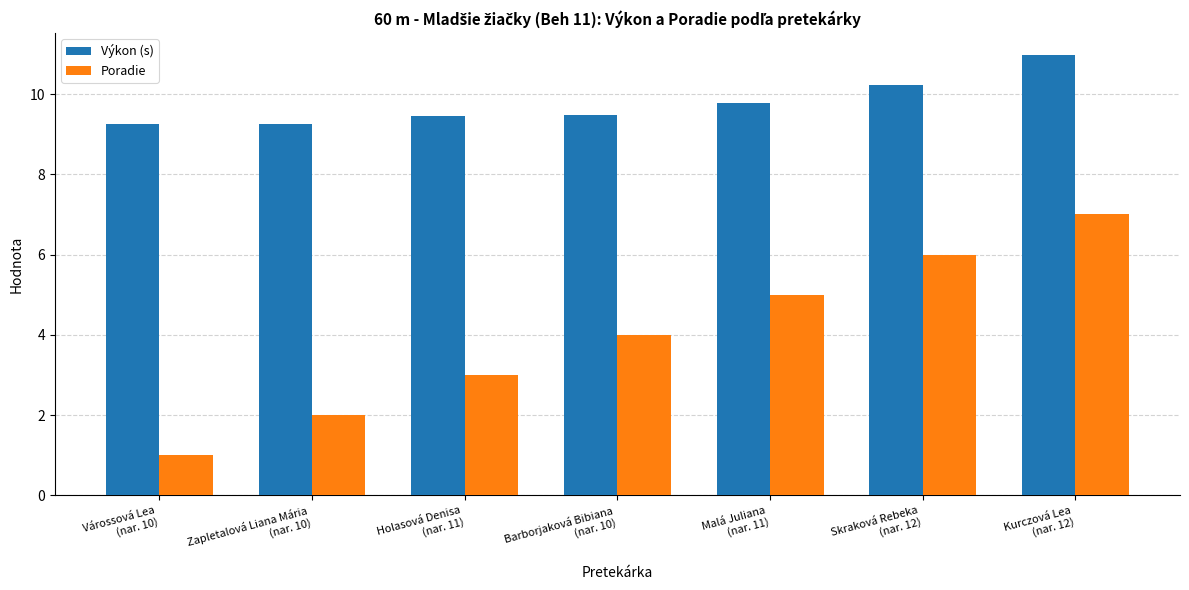

What is the greatest value displayed?

11.0